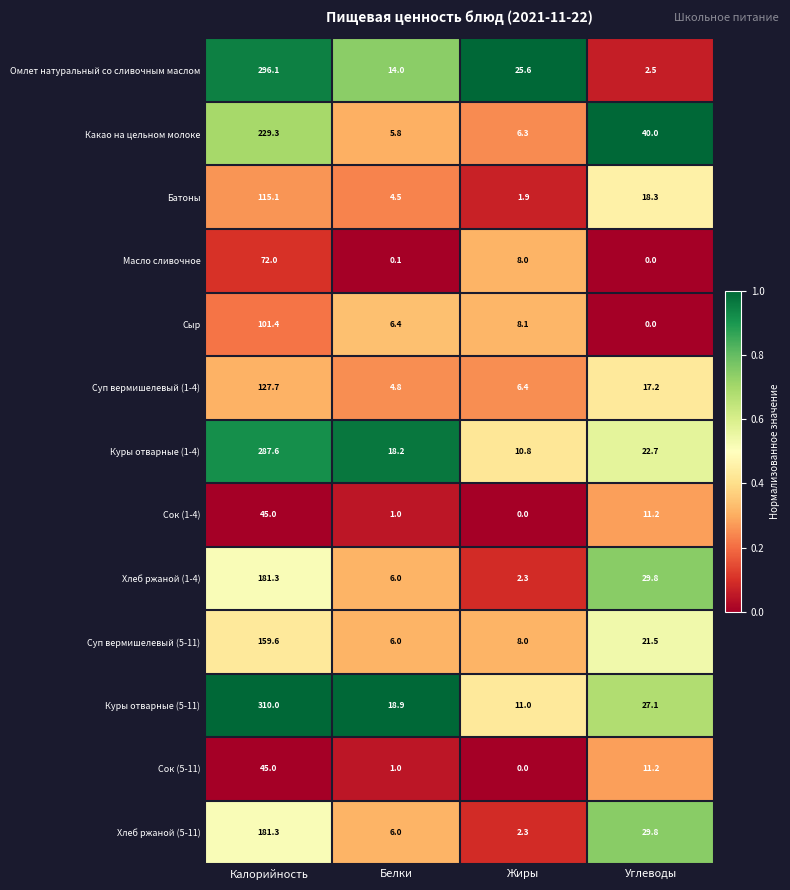

How many data points in Куры отварные (5-11) are less than 27?

2